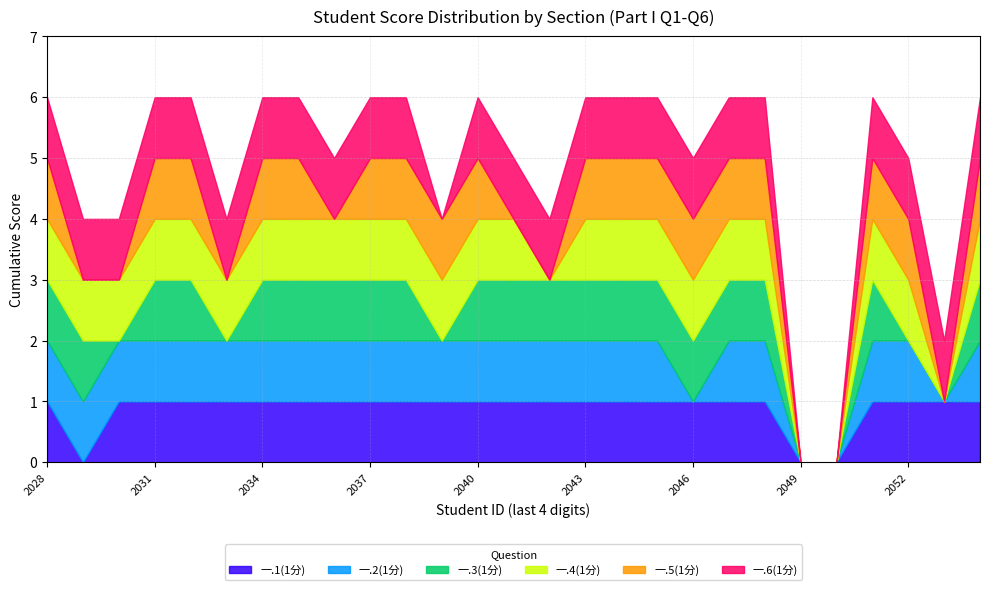

How many data points does each series have?

27